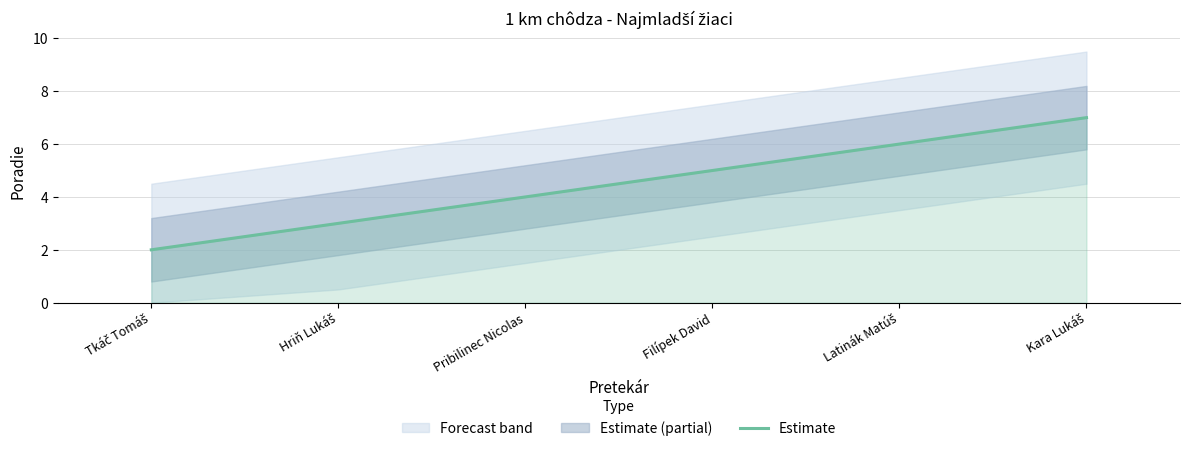

Is it true that Estimate equals 4 at Pribilinec Nicolas?

True